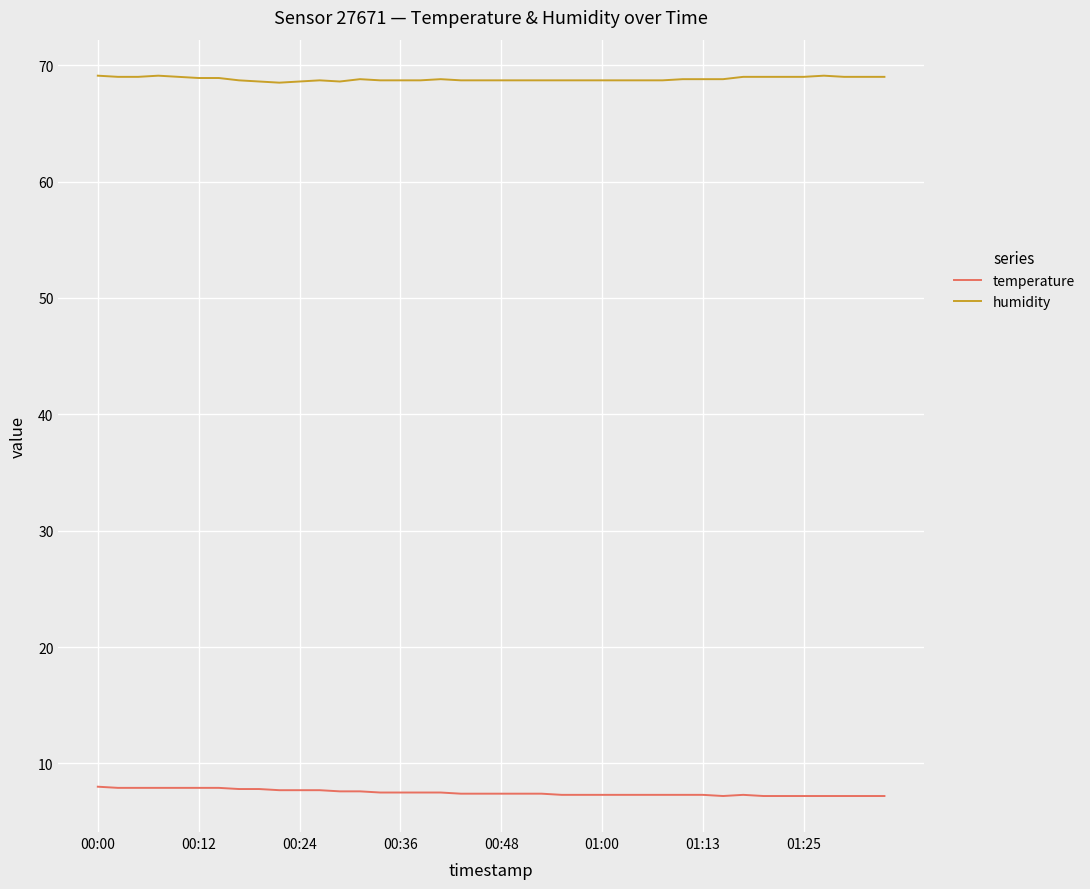

What is the maximum value for temperature?

8.0